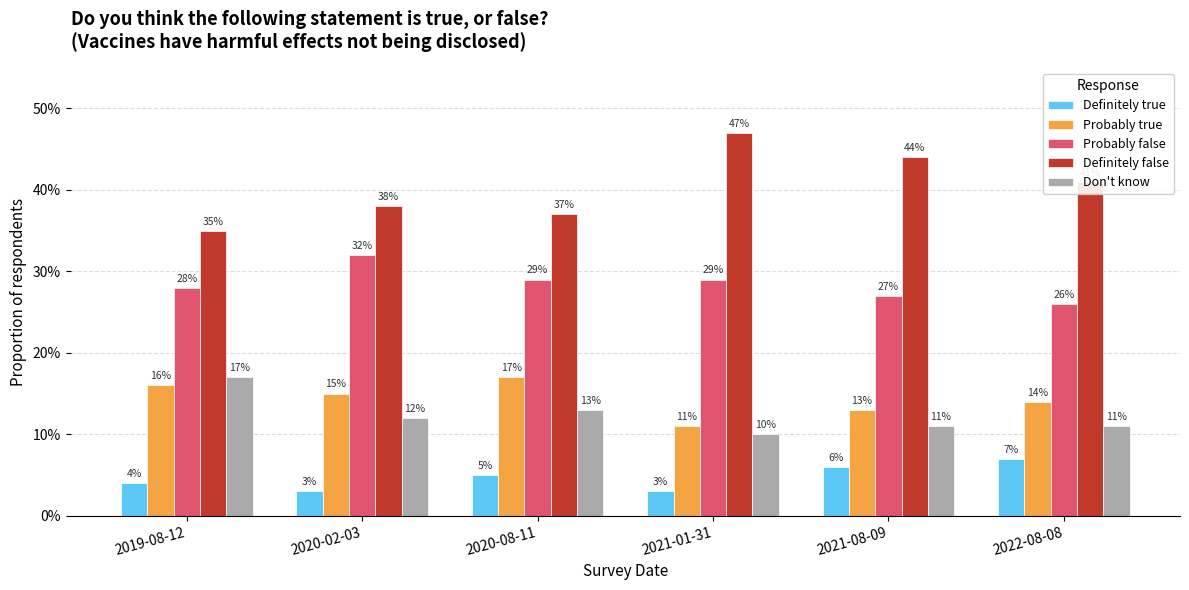

What is the total value across all series at 2019-08-12?

1.0